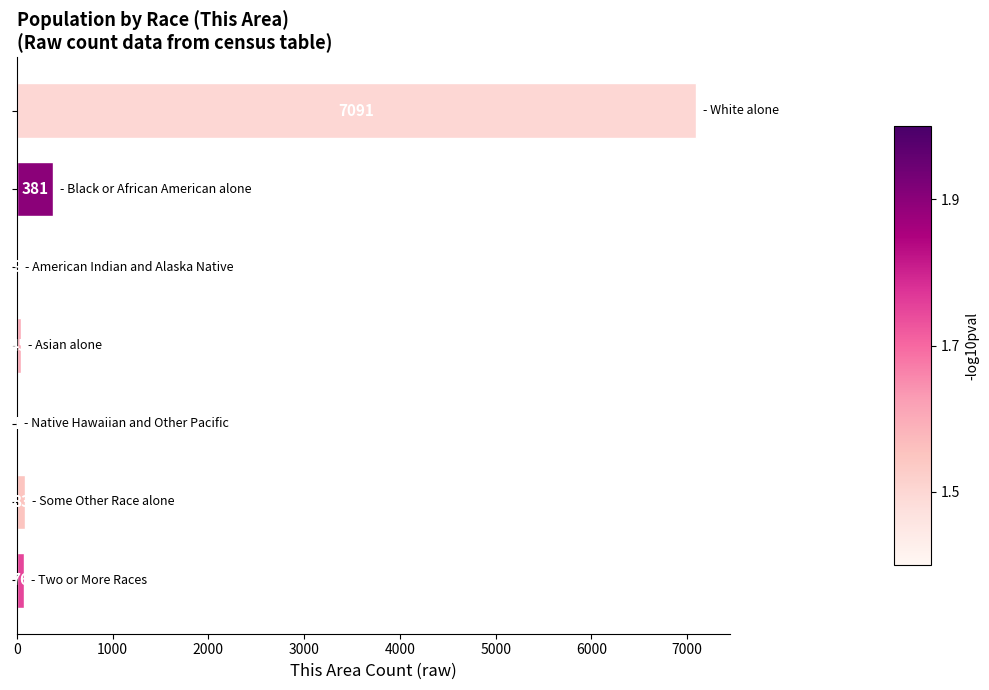

What is the greatest value displayed?

7091